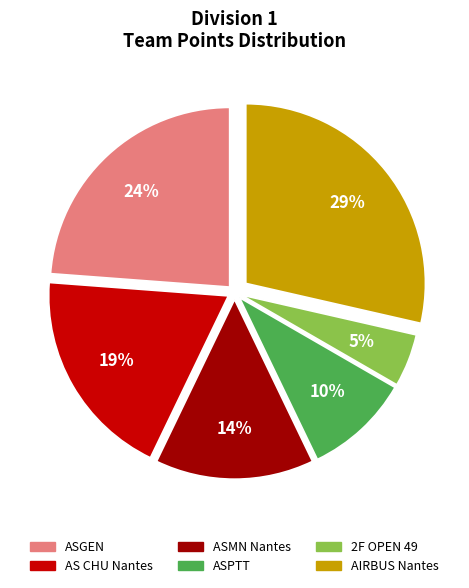

Which has a higher value, AS CHU Nantes or ASGEN?

ASGEN